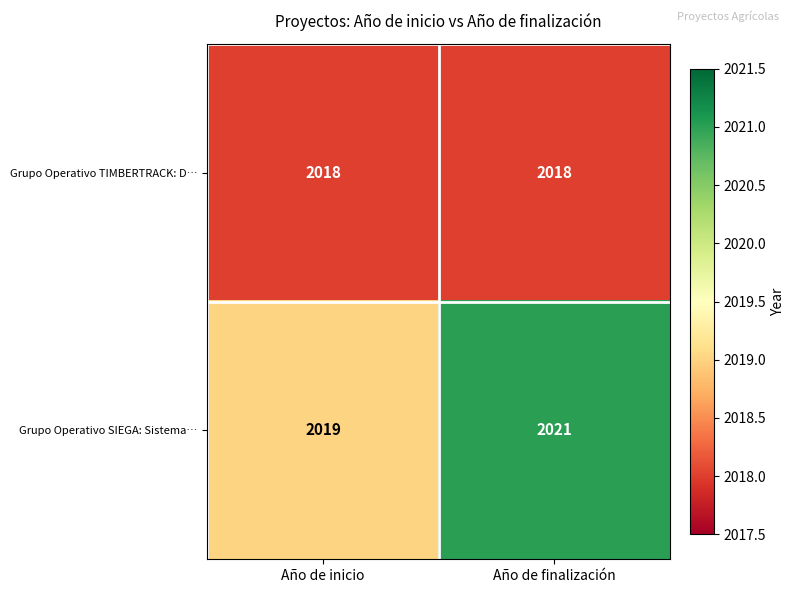

List the series in order of their overall mean, highest first.

Grupo Operativo SIEGA: Sistema…, Grupo Operativo TIMBERTRACK: D…